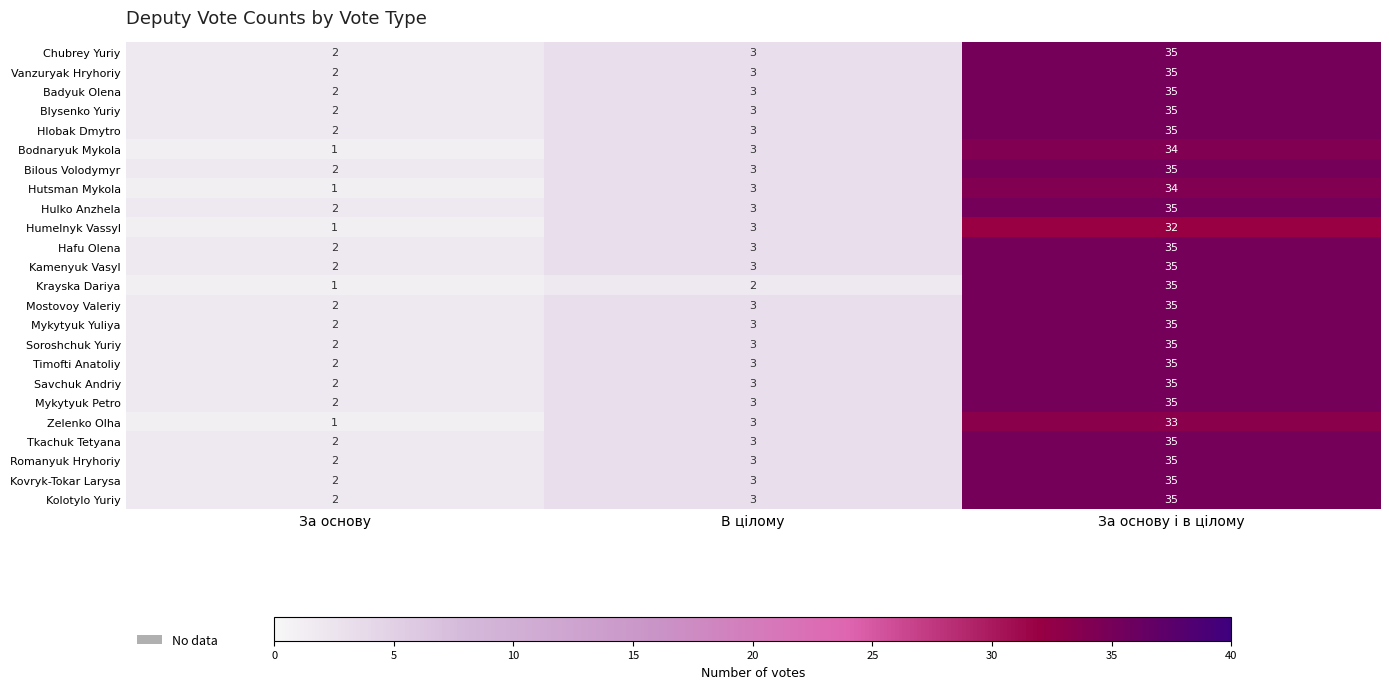

The Hafu Olena series shows 4 at В цілому. True or false?

False